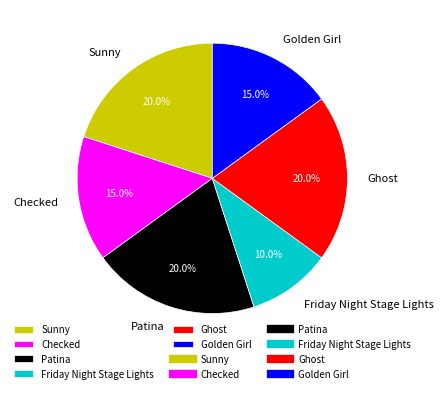

To the nearest percent, what percentage of the pie is Ghost?

20%